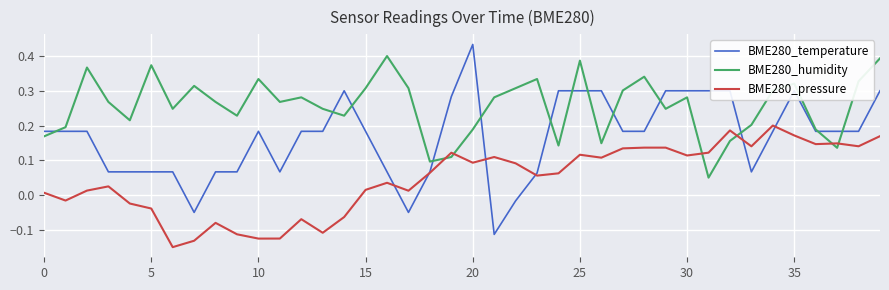

How many lines are shown in the chart?

3